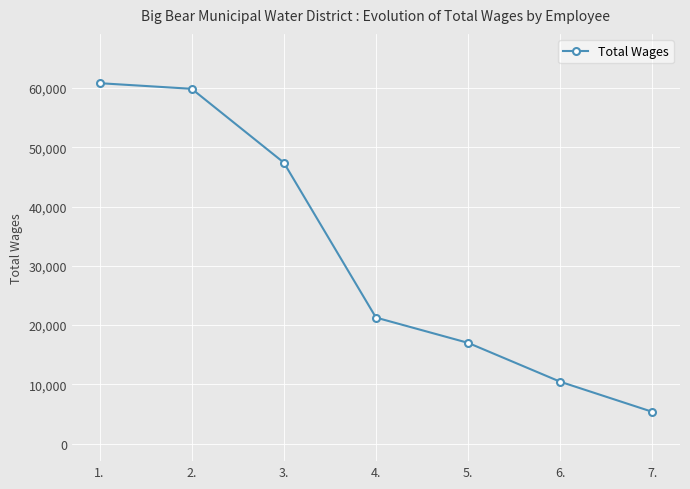

List the labels in order of value, largest first.

1., 2., 3., 4., 5., 6., 7.